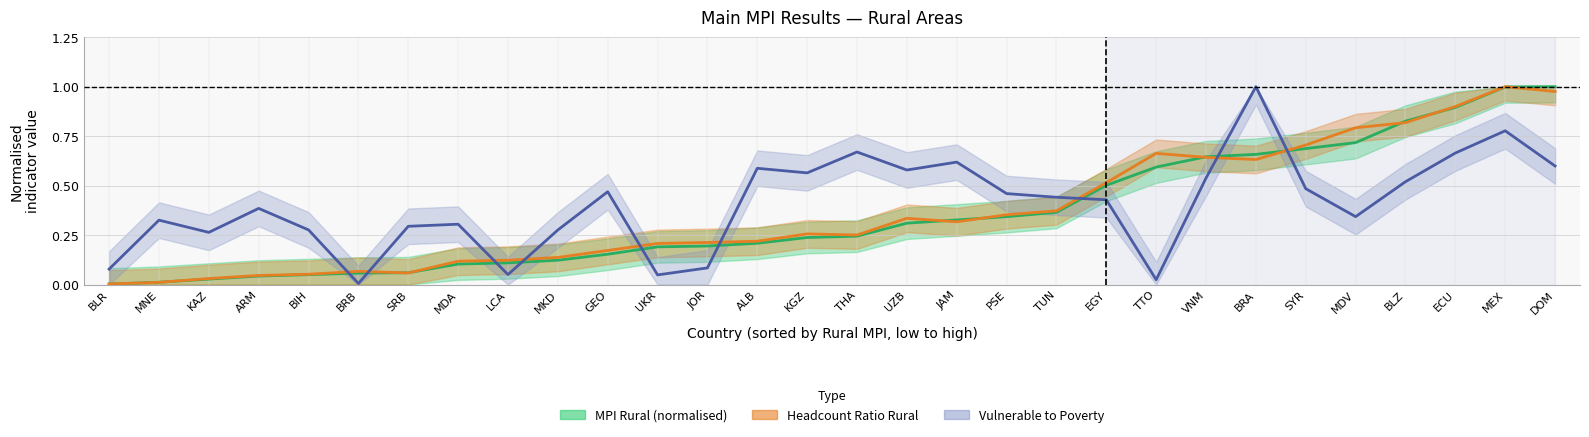

What is the label of the 24th point from the right?

SRB